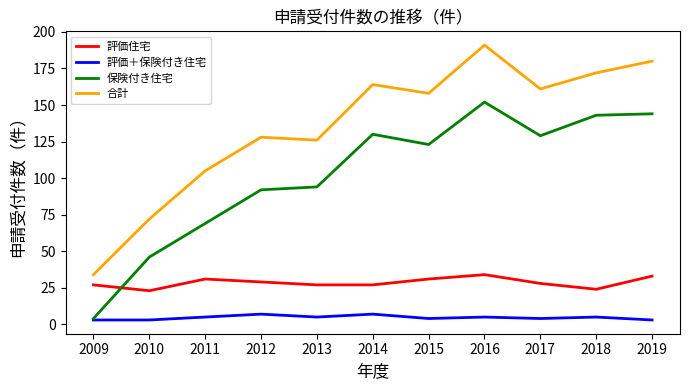

Rank the series by their maximum value, from highest to lowest.

合計, 保険付き住宅, 評価住宅, 評価＋保険付き住宅